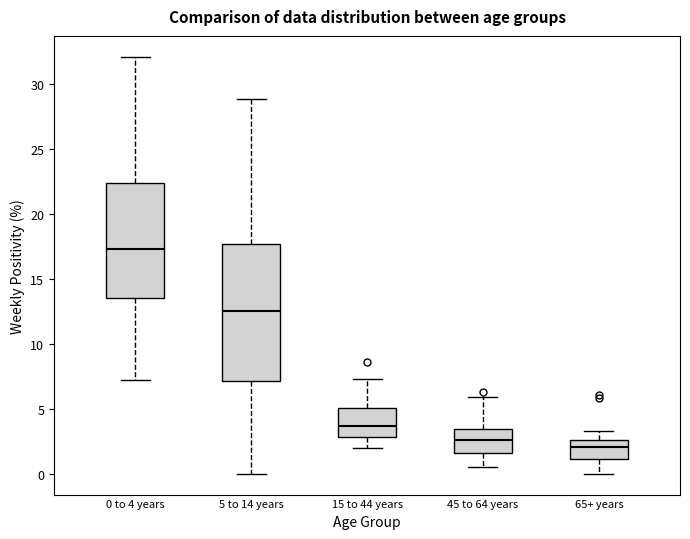

Which box is the tallest, from its lower edge to its upper edge?

5 to 14 years